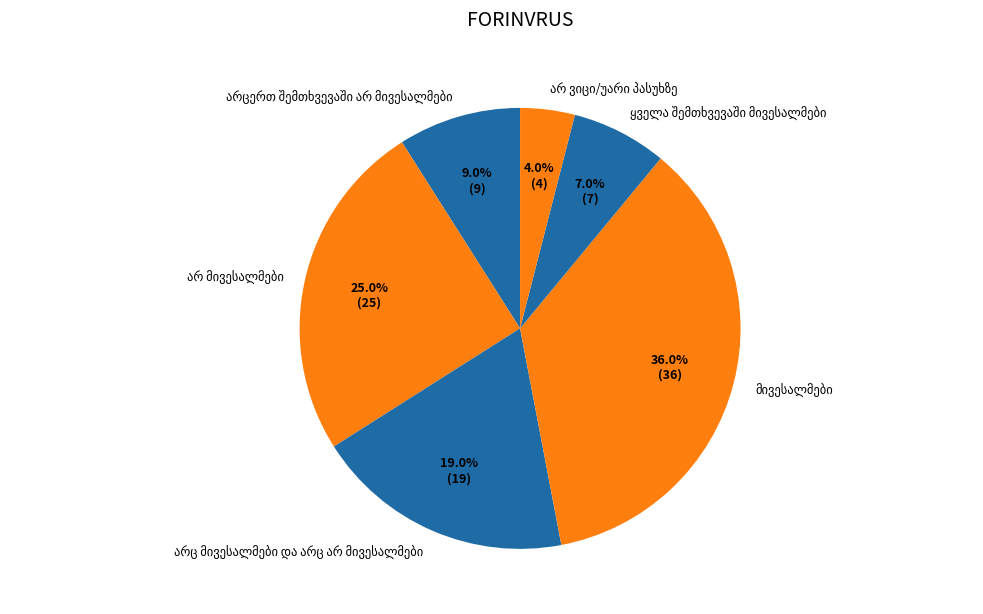

Is there any slice that represents more than half of the pie?

No